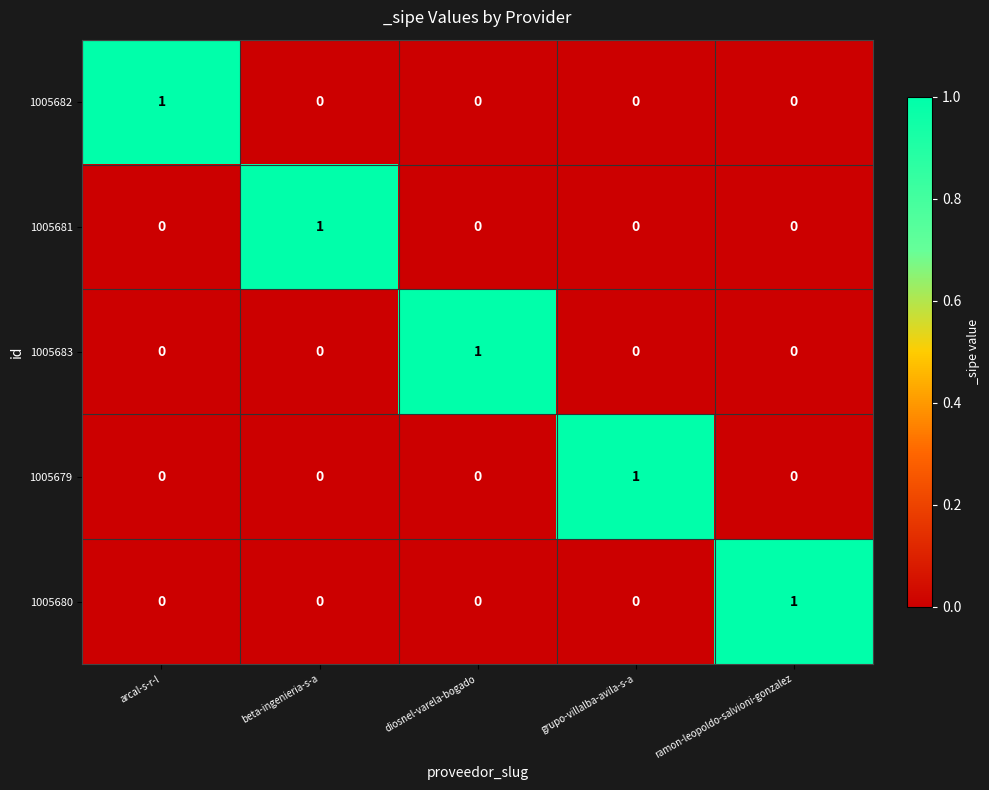

At which label does 1005681 reach its peak?

beta-ingenieria-s-a